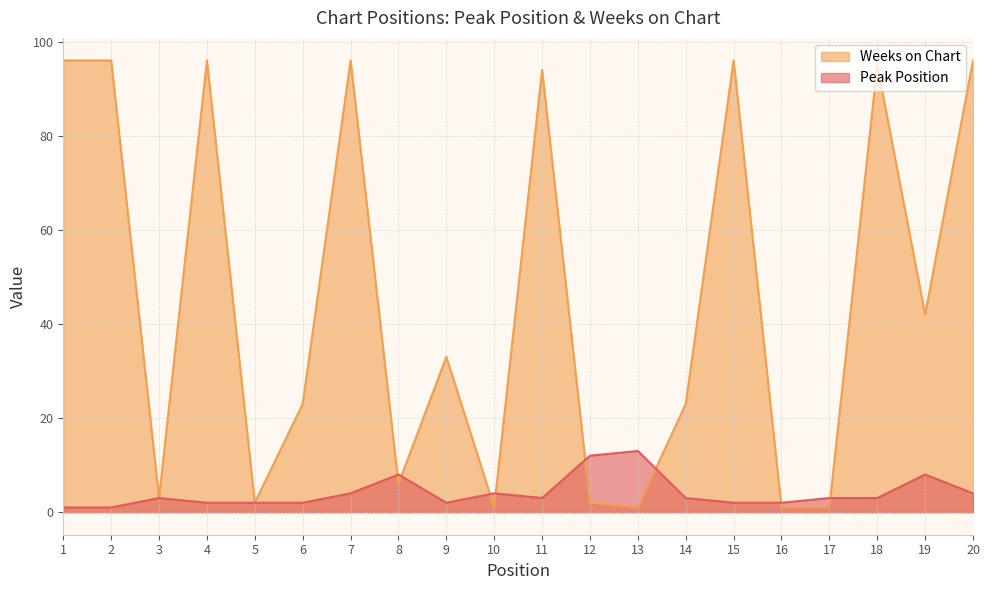

List the series in order of their overall mean, highest first.

Weeks on Chart, Peak Position